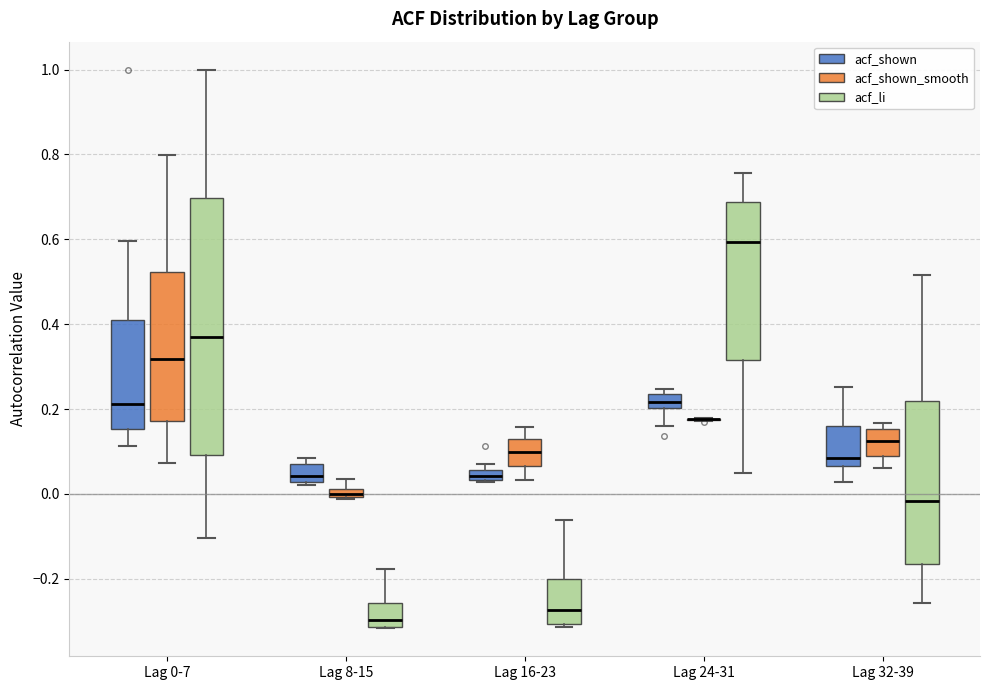

Comparing the boxes themselves (not the whiskers), which one is the tallest?

Lag 0-7 (acf_li)